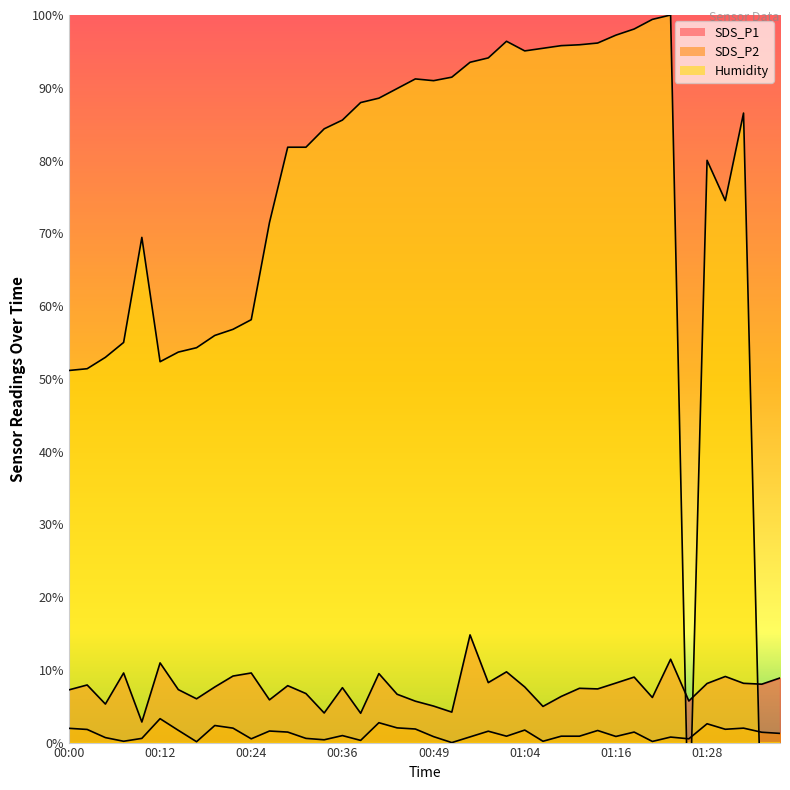

How many values in Humidity are below zero?

3